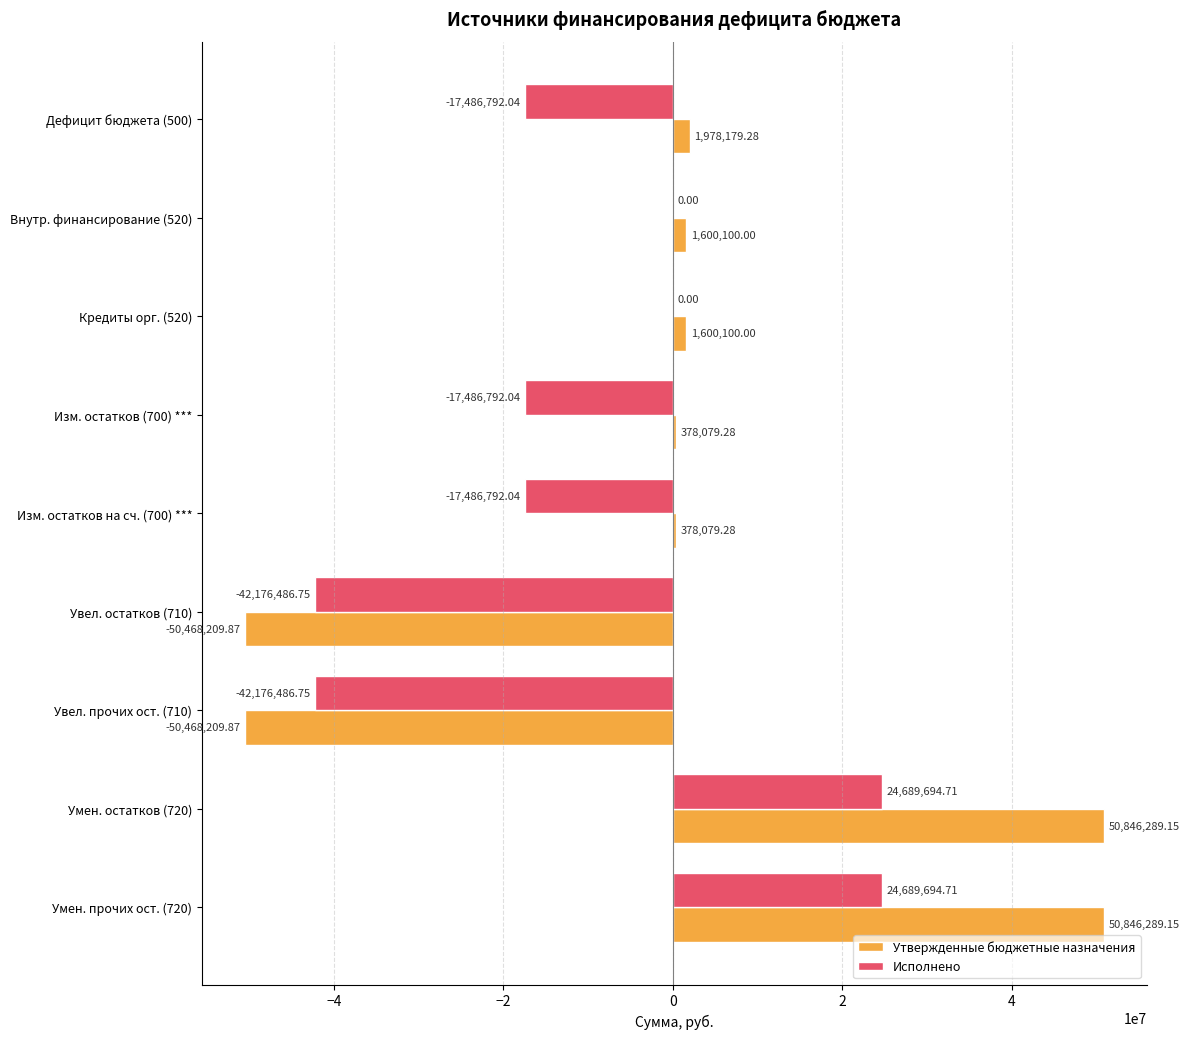

What is the average value of the Исполнено series?

-9714884.5